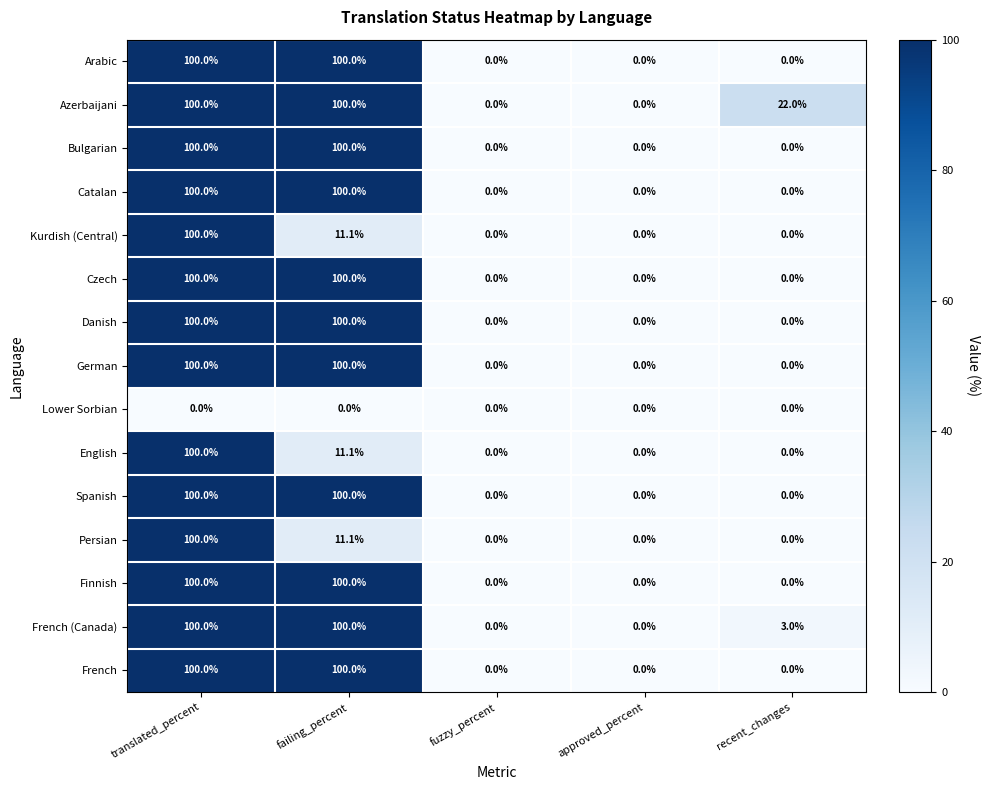

What is the maximum value shown in the chart?

100.0